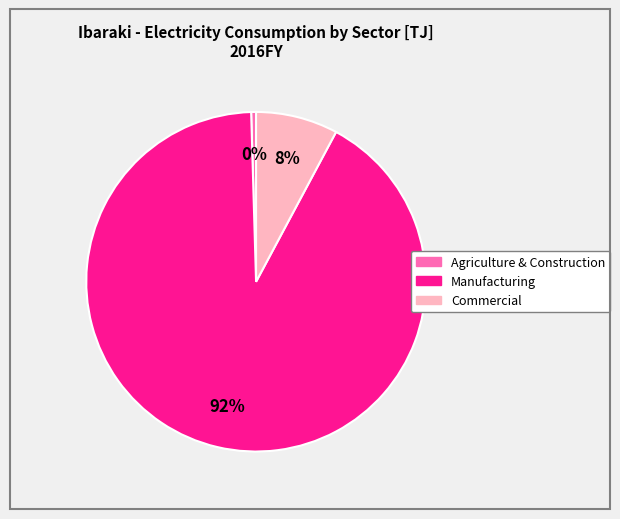

To the nearest percent, what is the average slice percentage?

33%